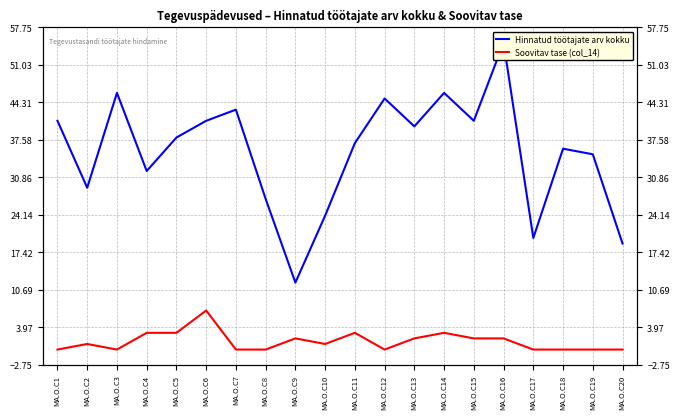

What are all the series names shown in the legend?

Hinnatud töötajate arv kokku, Soovitav tase (col_14)